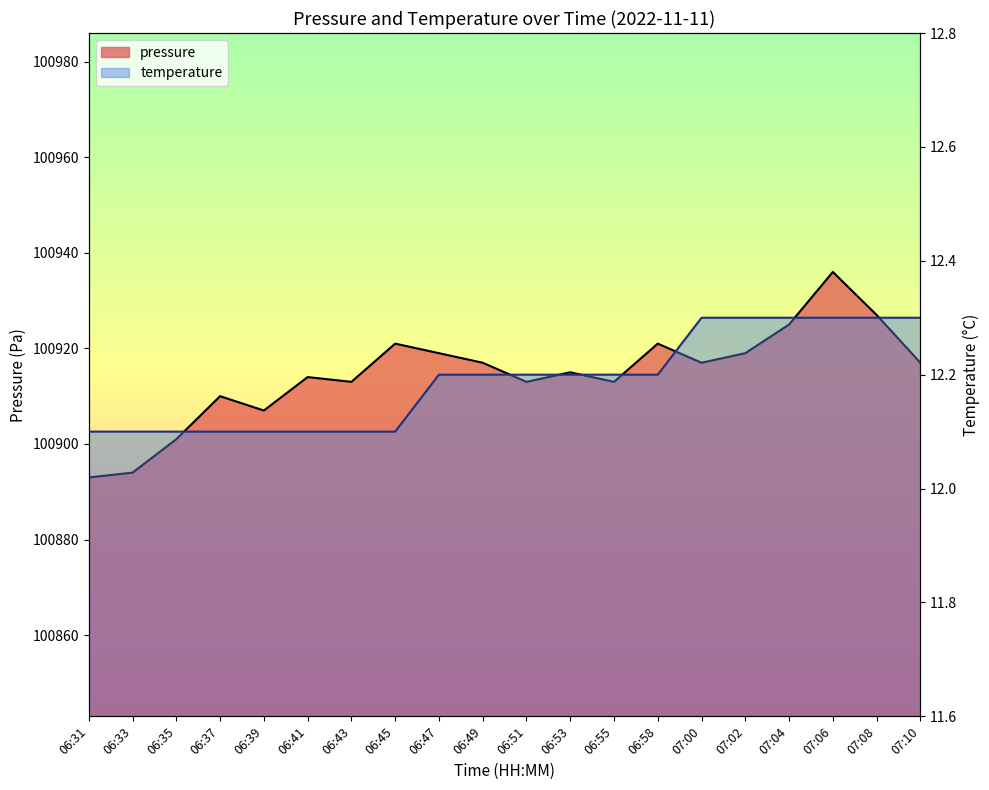

Between 06:41 and 06:33, which is larger?

06:41